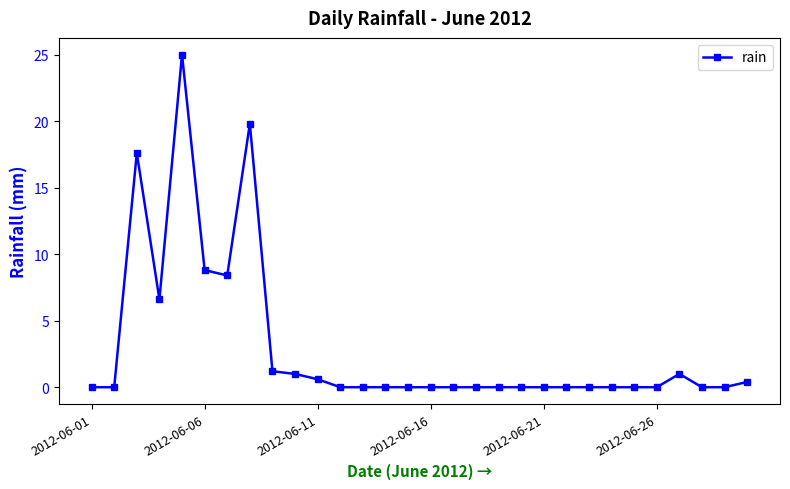

What is the value of the 3rd point from the left?

17.6